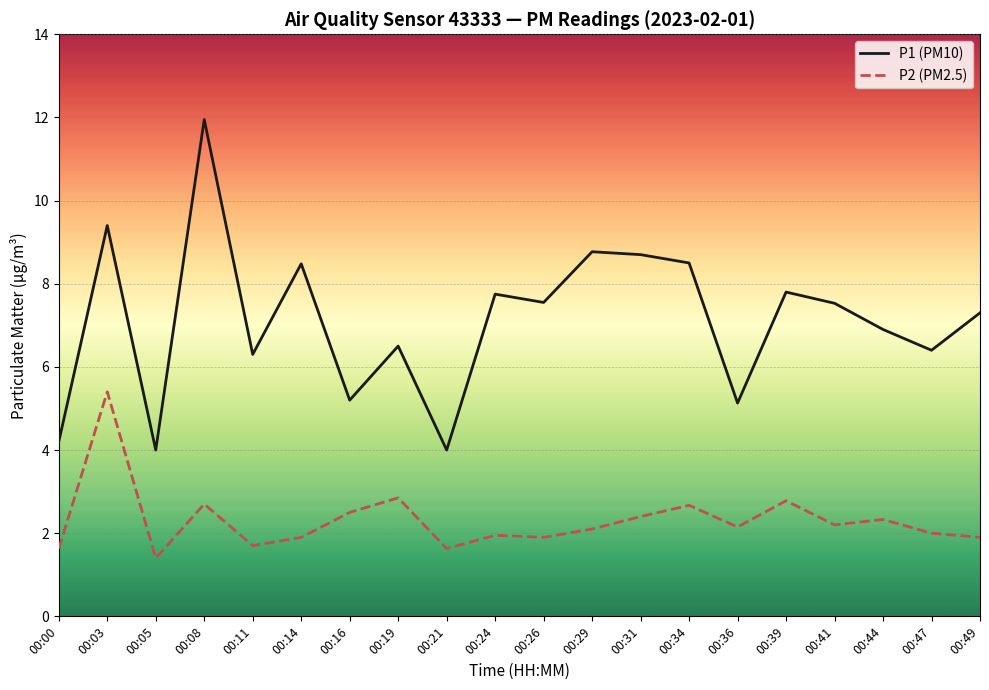

What are all the series names shown in the legend?

P1 (PM10), P2 (PM2.5)